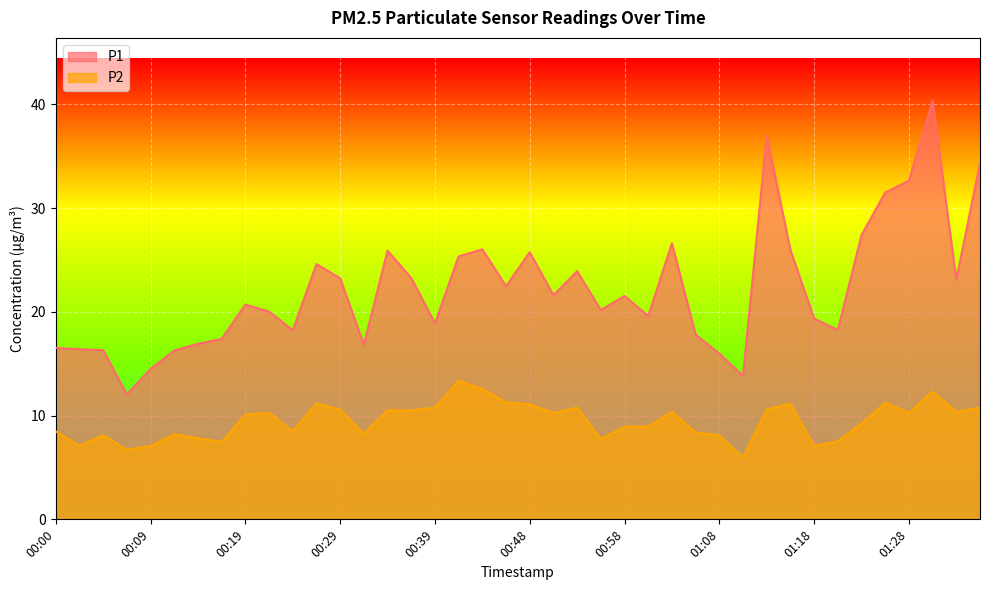

Which has a higher value, 01:35 or 01:18?

01:35